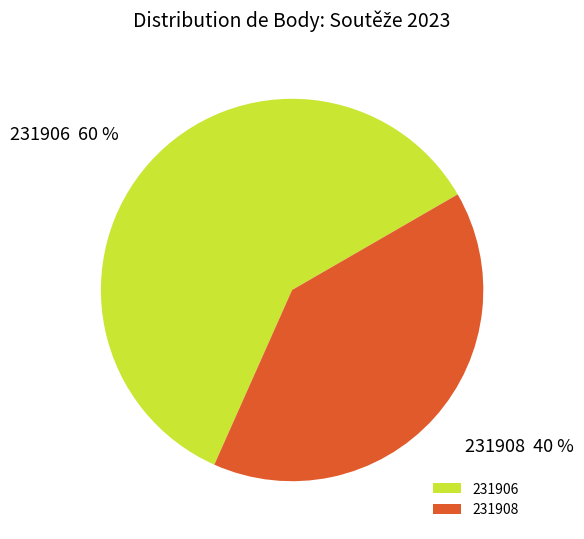

To the nearest percent, what is the average slice percentage?

50%